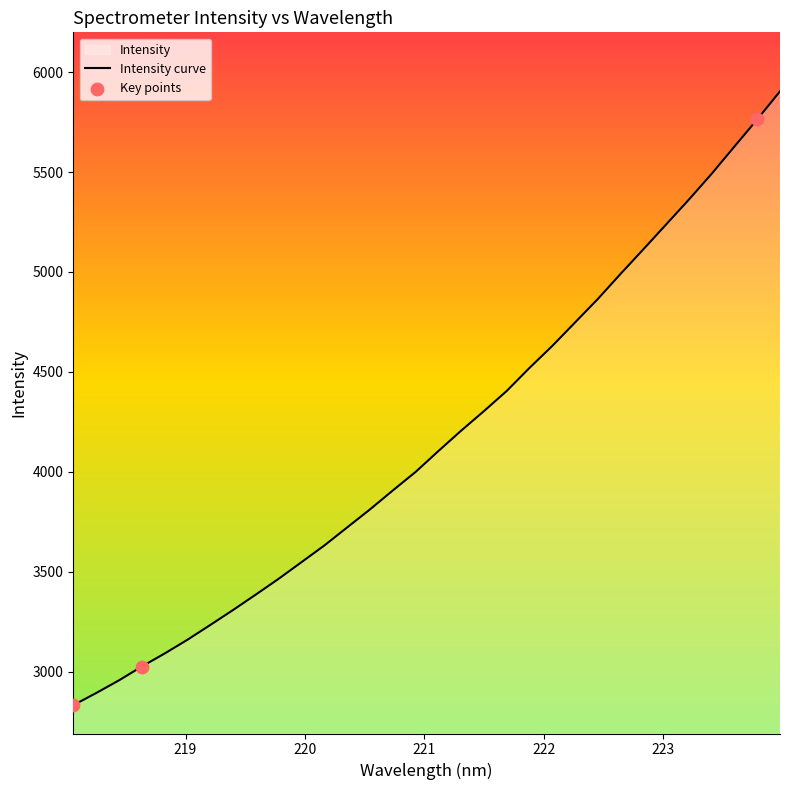

What is the change in value from 221.1174 to 222.0721?

+526.4